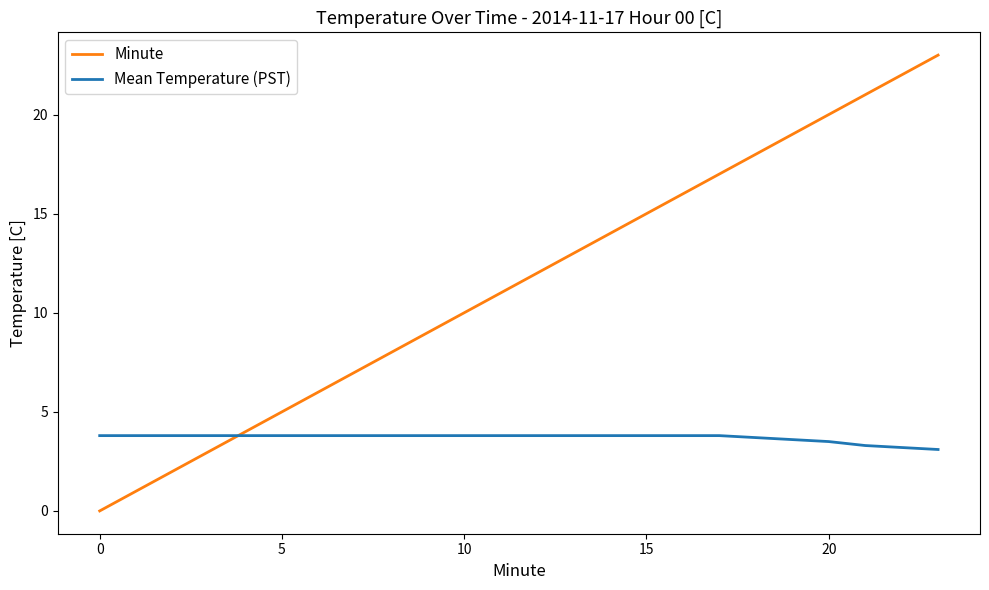

Which series has the largest total across all categories?

Minute